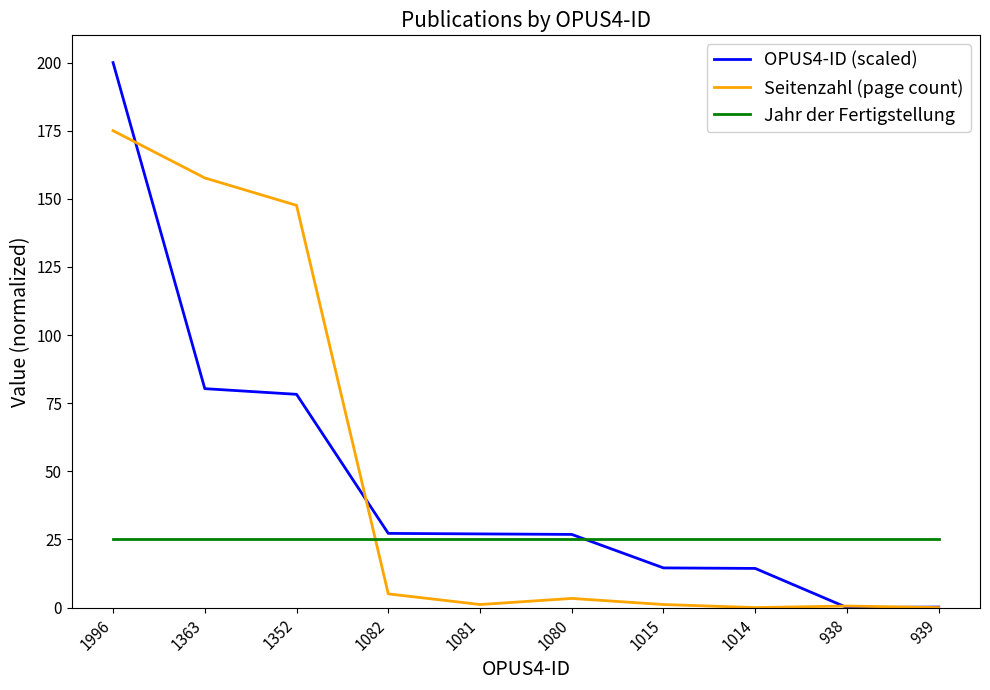

What position from the left is 1014?

8